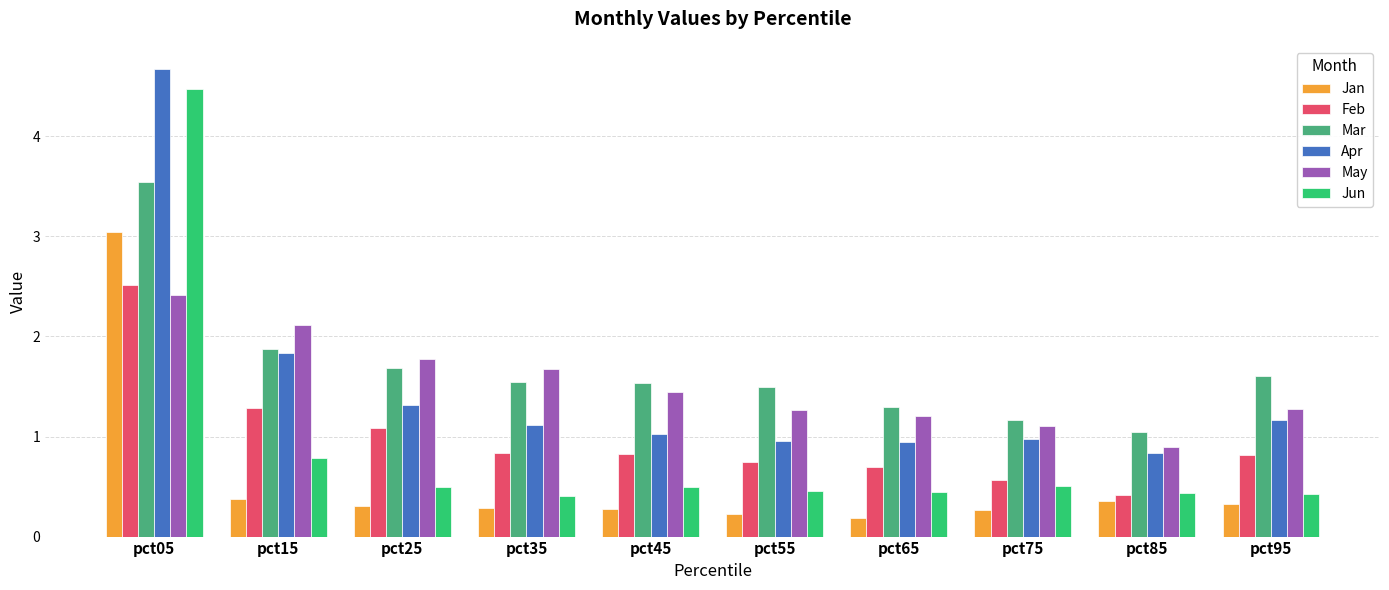

Which series has the widest spread of values?

Jun